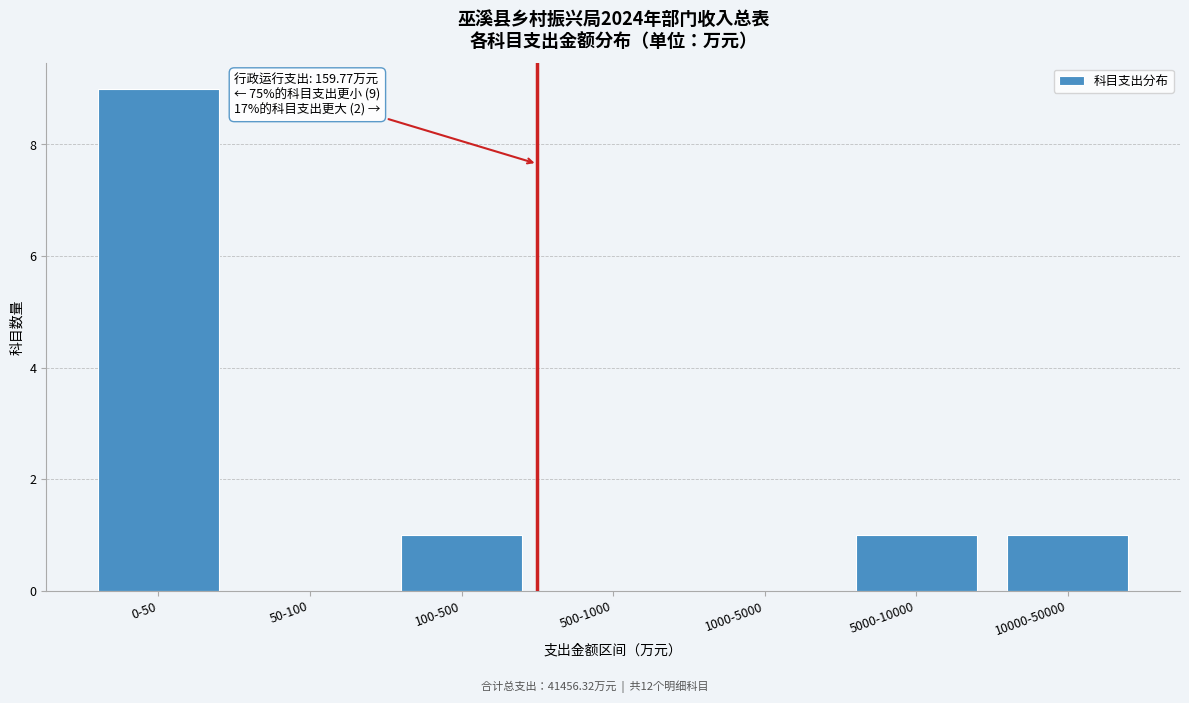

Reading left to right, transcribe all the data shown in this chart.

0-50=9	50-100=0	100-500=1	500-1000=0	1000-5000=0	5000-10000=1	10000-50000=1